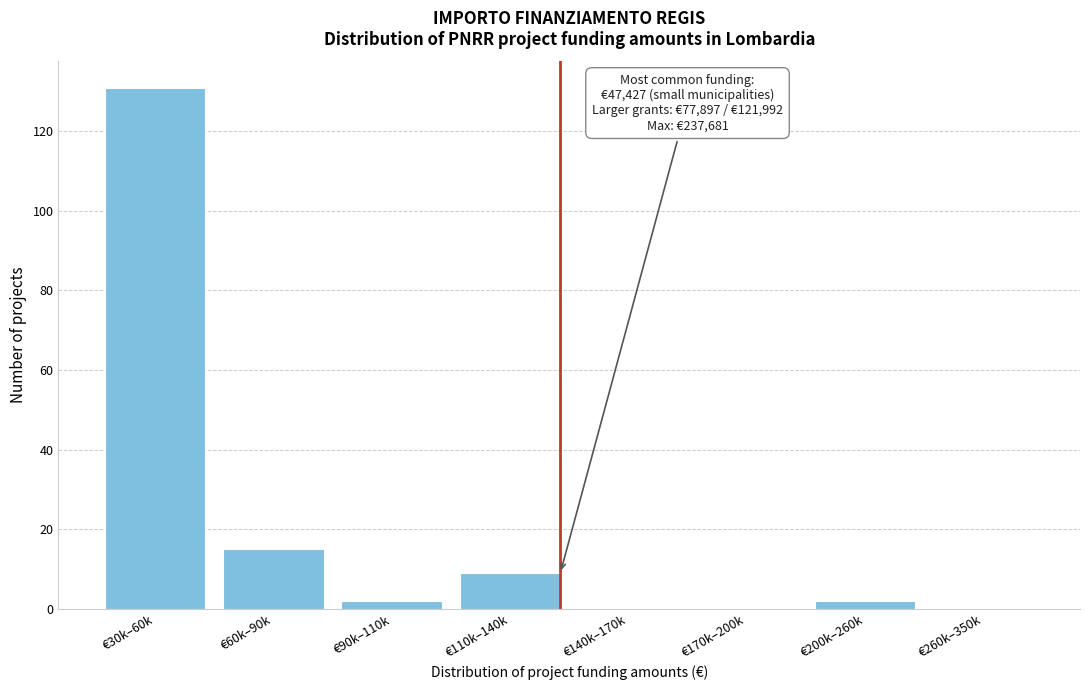

Reading left to right, extract all data points from this chart.

€30k–60k=131	€60k–90k=15	€90k–110k=2	€110k–140k=9	€140k–170k=0	€170k–200k=0	€200k–260k=2	€260k–350k=0